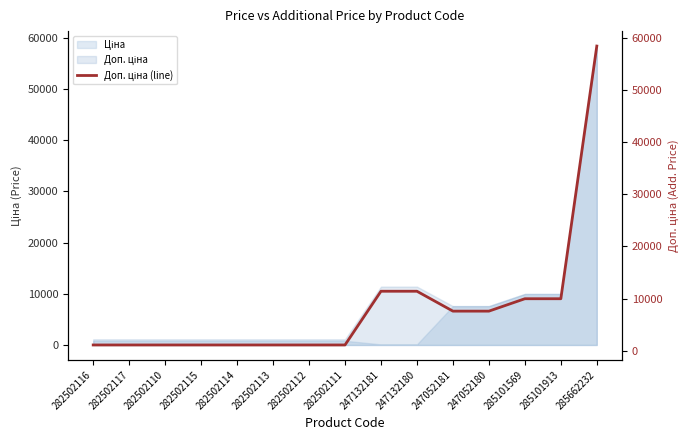

What is the difference between the second highest and minimum values?

10300.8